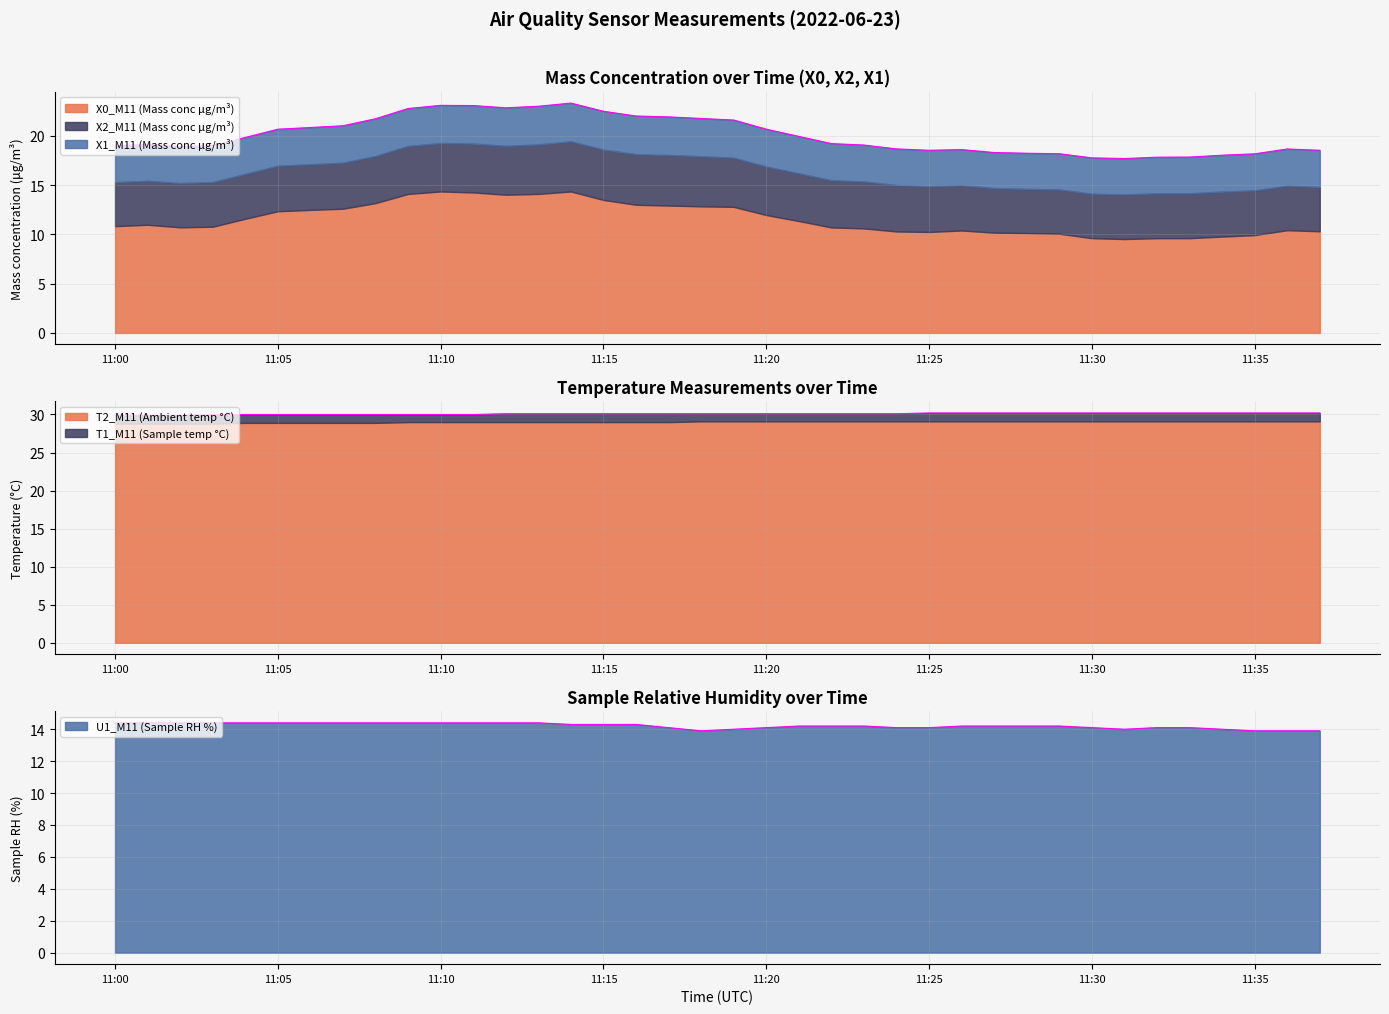

True or false: T1_M11 (Sample temp °C) and U1_M11 (Sample RH %) cross at least once.

False